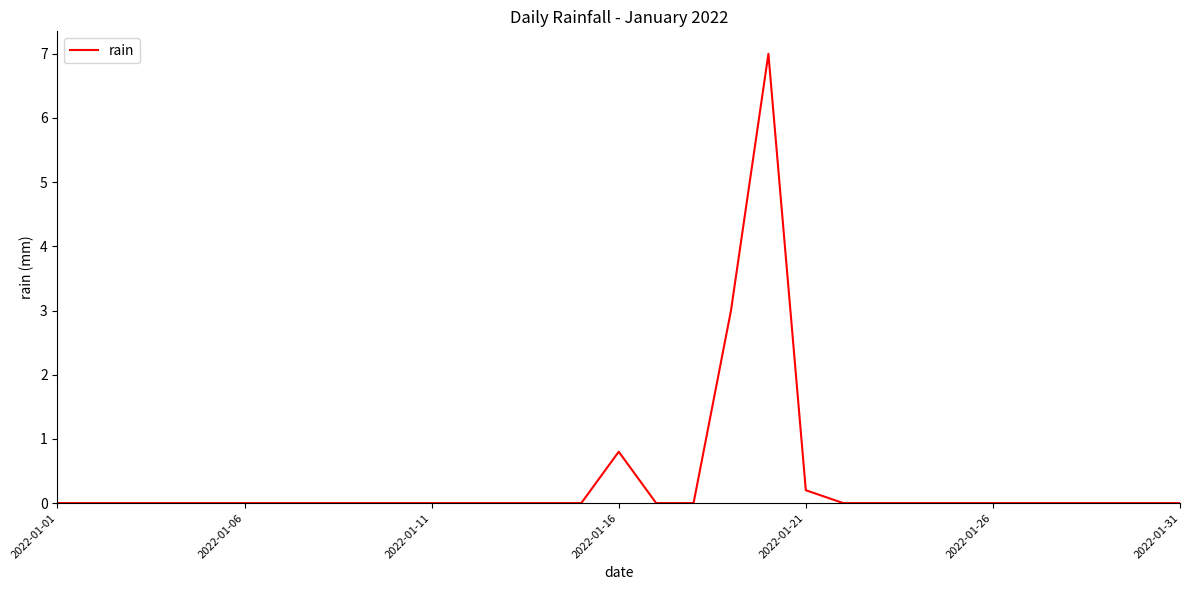

What is the difference between the maximum and minimum values?

7.0